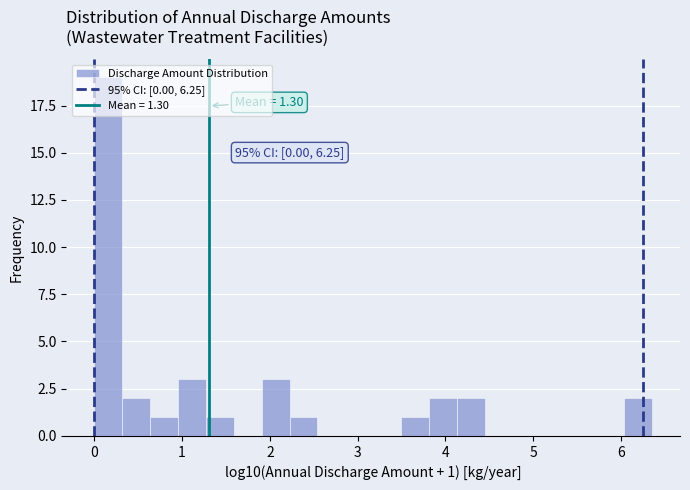

Read against the x-axis, roughly where is the centre of the tallest bar?

0.2